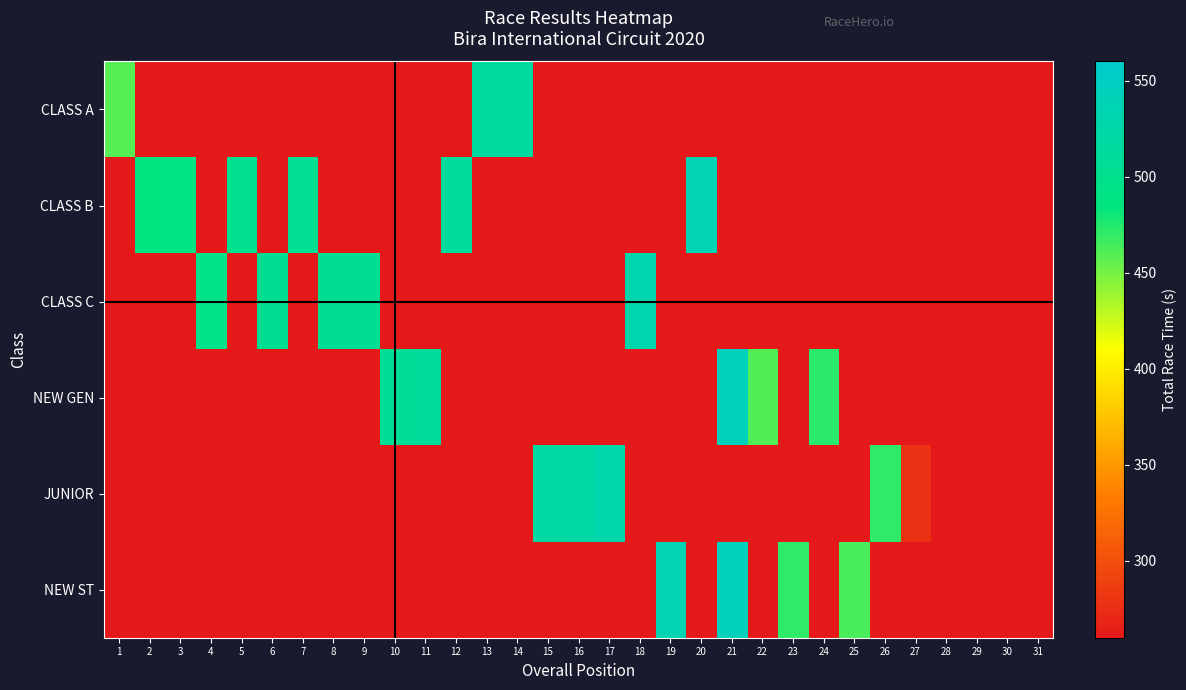

Which series changed the most between 17 and 22?

JUNIOR